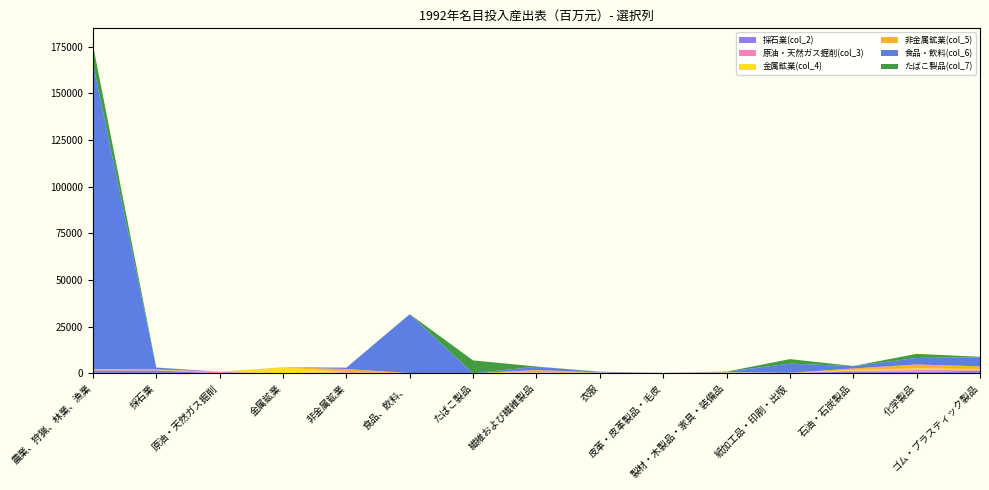

Reading left to right, what are all the values shown in this chart?

採石業(col_2): 1648.4	1619.0	12.9	13.7	336.3	50.6	5.2	332.8	218.4	64.1	294.2	138.7	965.5	815.0	1337.0
原油・天然ガス掘削(col_3): 19.8	42.0	786.9	9.3	302.4	27.6	3.4	225.3	83.7	40.5	108.1	67.6	444.6	915.8	365.8
金属鉱業(col_4): 225.2	155.1	4.2	3181.4	74.9	18.2	2.5	161.9	74.9	26.6	77.9	31.6	338.4	979.2	484.9
非金属鉱業(col_5): 292.3	296.6	15.8	15.5	1577.6	40.4	6.9	1059.7	76.2	59.2	164.2	65.9	840.1	2018.2	1551.2
食品・飲料(col_6): 163730.1	946.8	10.2	23.7	727.7	31484.6	12.7	1759.6	387.6	65.9	243.7	4889.4	1256.5	3498.4	4842.2
たばこ製品(col_7): 10046.3	52.2	0.5	4.9	27.6	72.2	6887.4	111.2	32.0	9.6	27.2	2416.3	79.5	2187.4	269.2